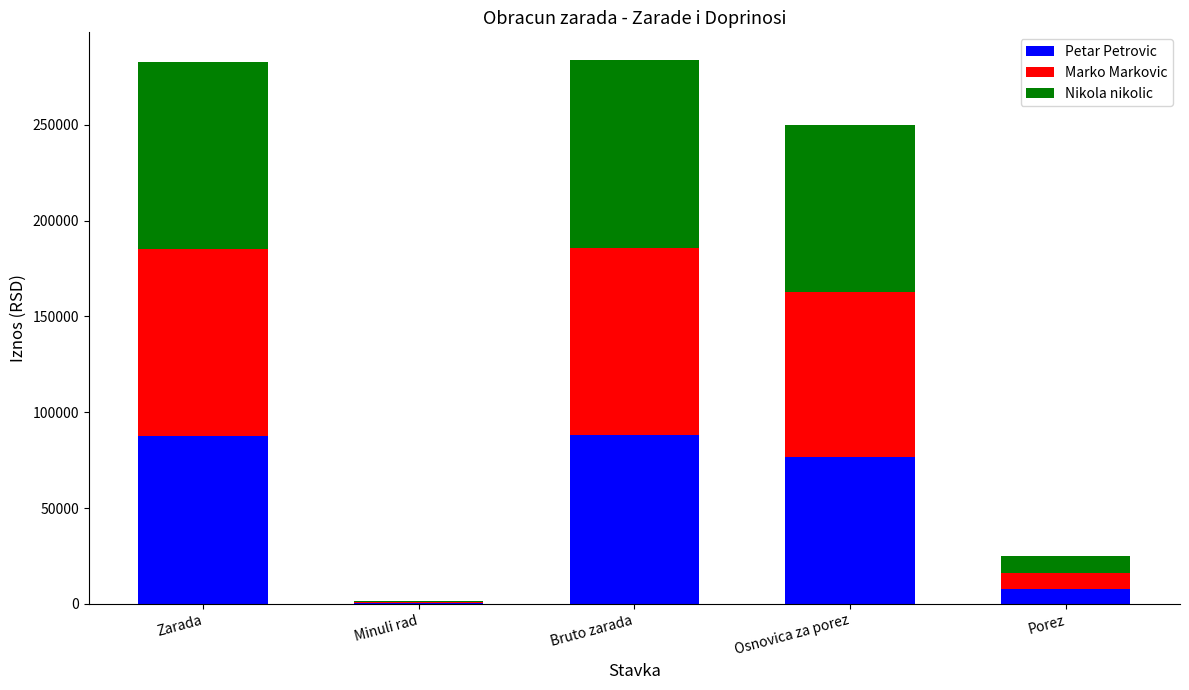

Are the bars horizontal?

No